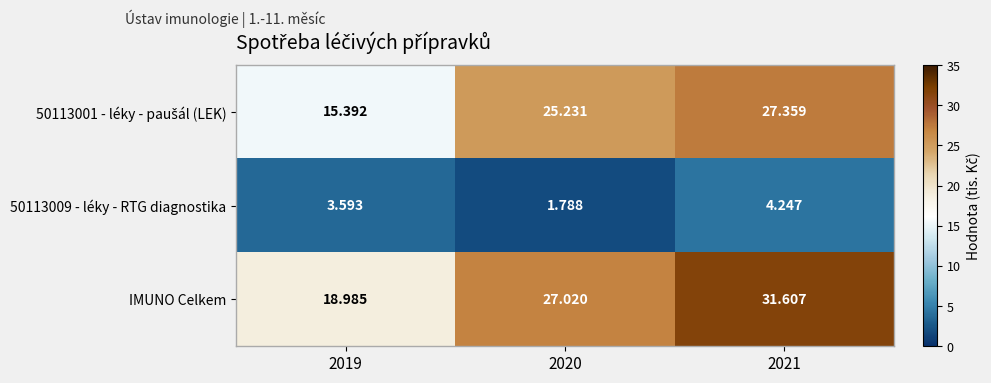

Which series has the largest total across all categories?

IMUNO Celkem